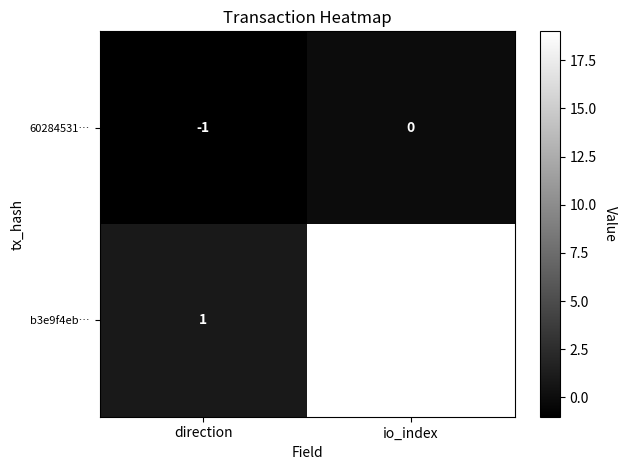

Which category has the lowest value in the b3e9f4eb… series?

direction